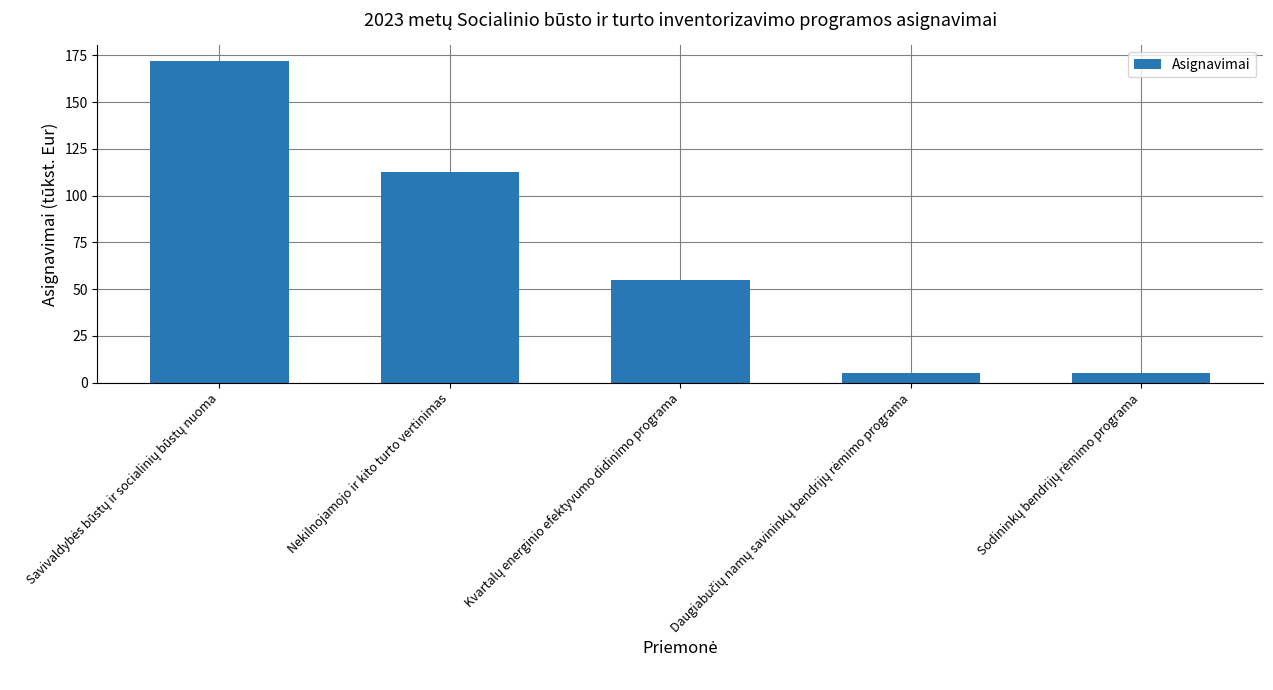

At which label is the value closest to 88?

Nekilnojamojo ir kito turto vertinimas